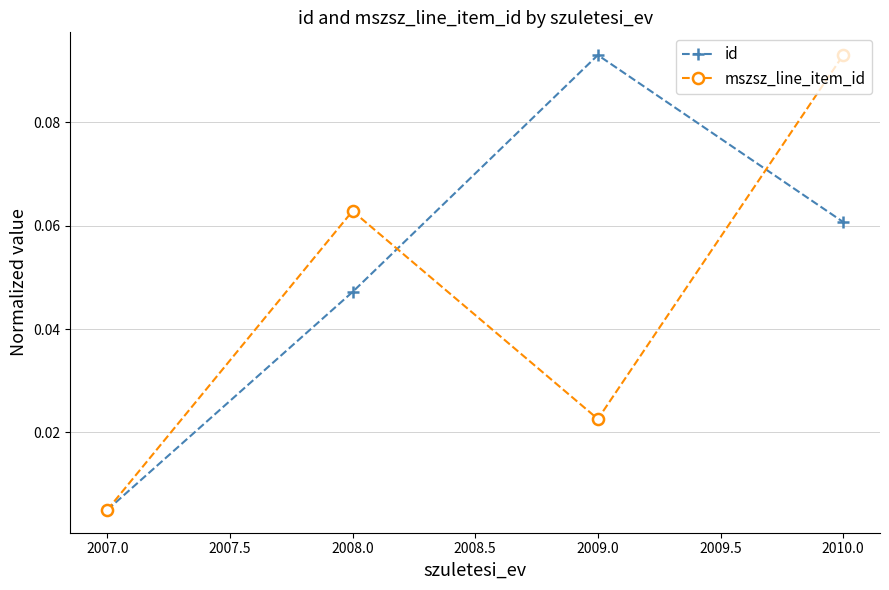

Which series changed the most between 2008.0 and 2010.0?

mszsz_line_item_id